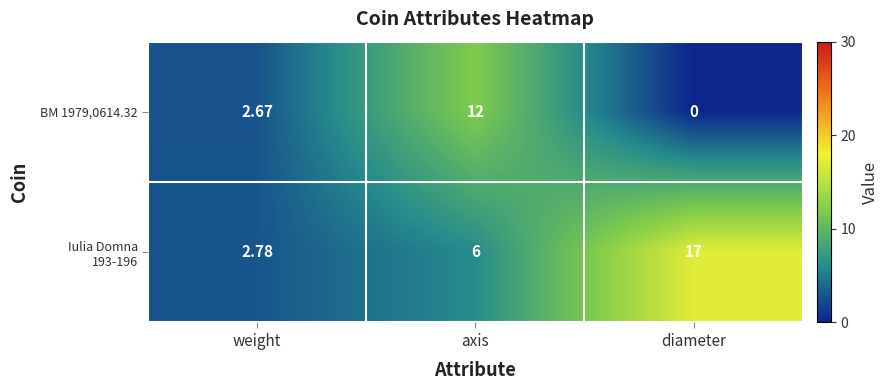

At which category is the sum across all series the highest?

axis